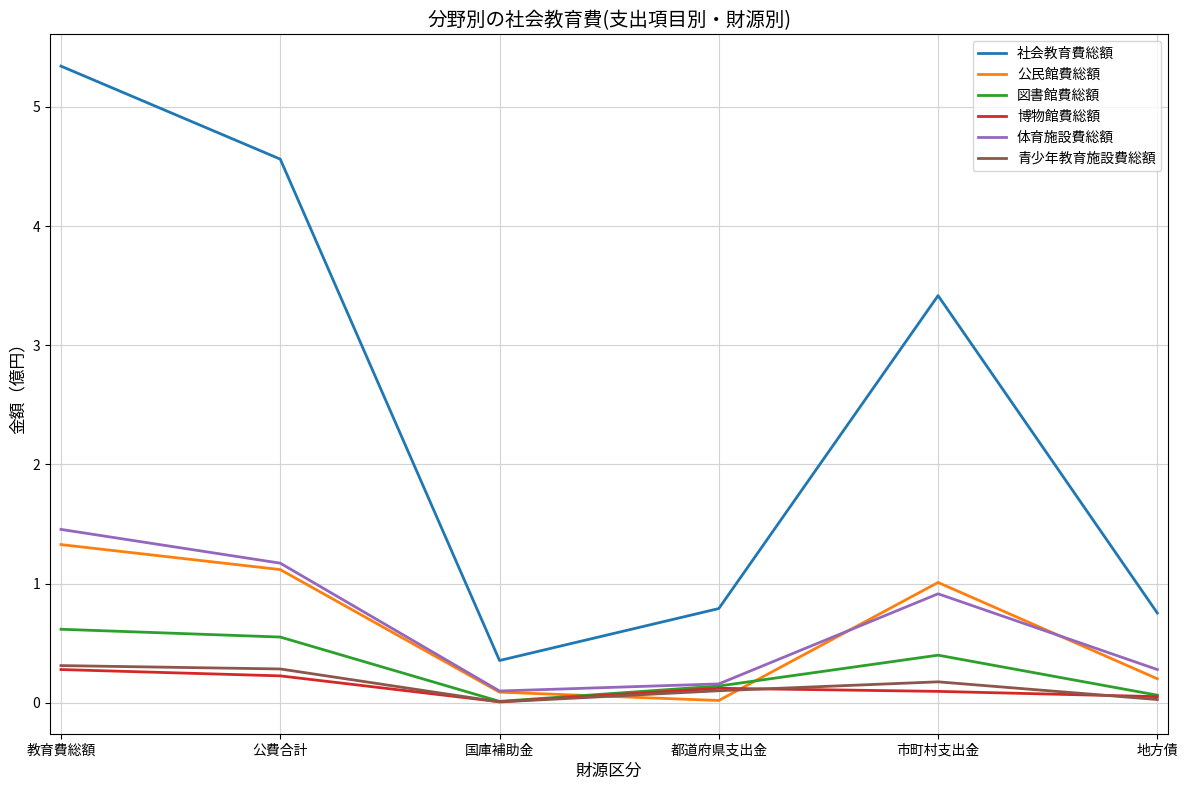

Is it true that 公民館費総額 equals 0.1 at 国庫補助金?

True